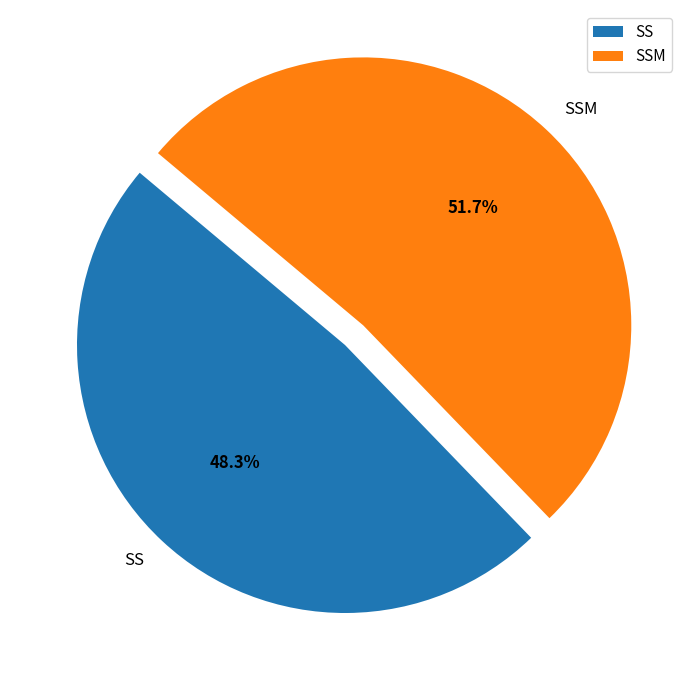

The SSM slice represents 1% of the pie. True or false?

False